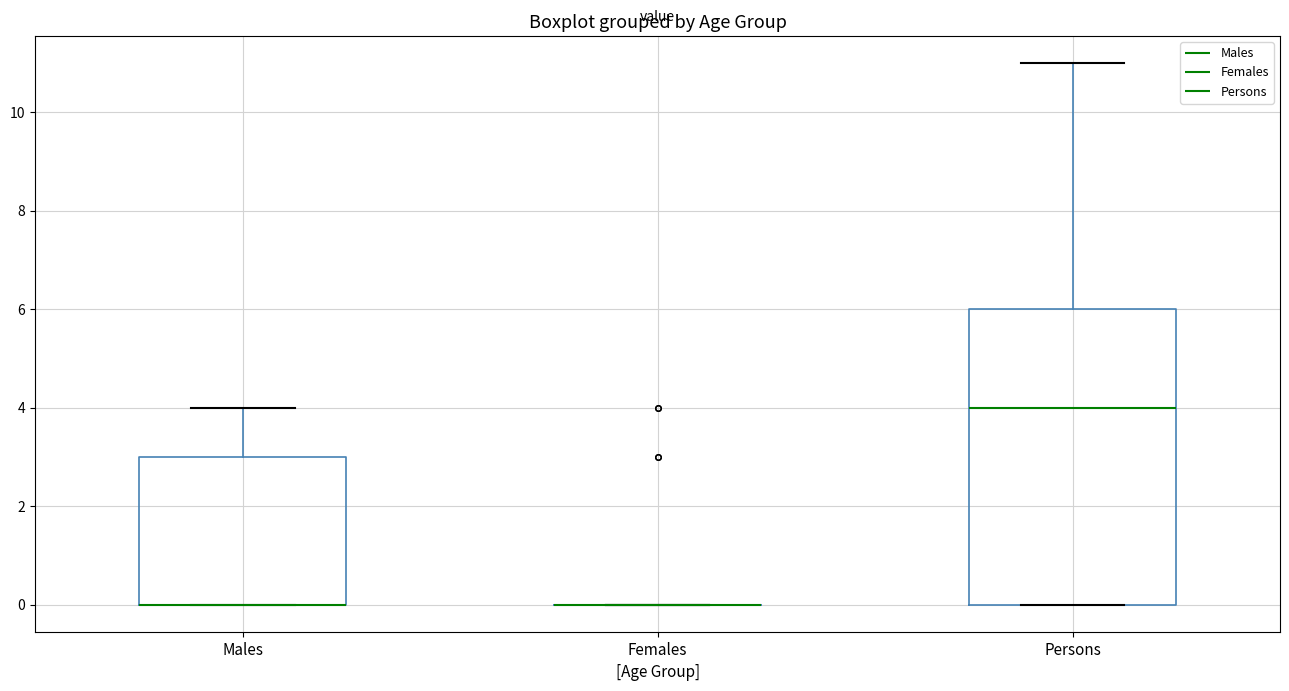

Comparing the boxes themselves (not the whiskers), which one is the tallest?

Persons